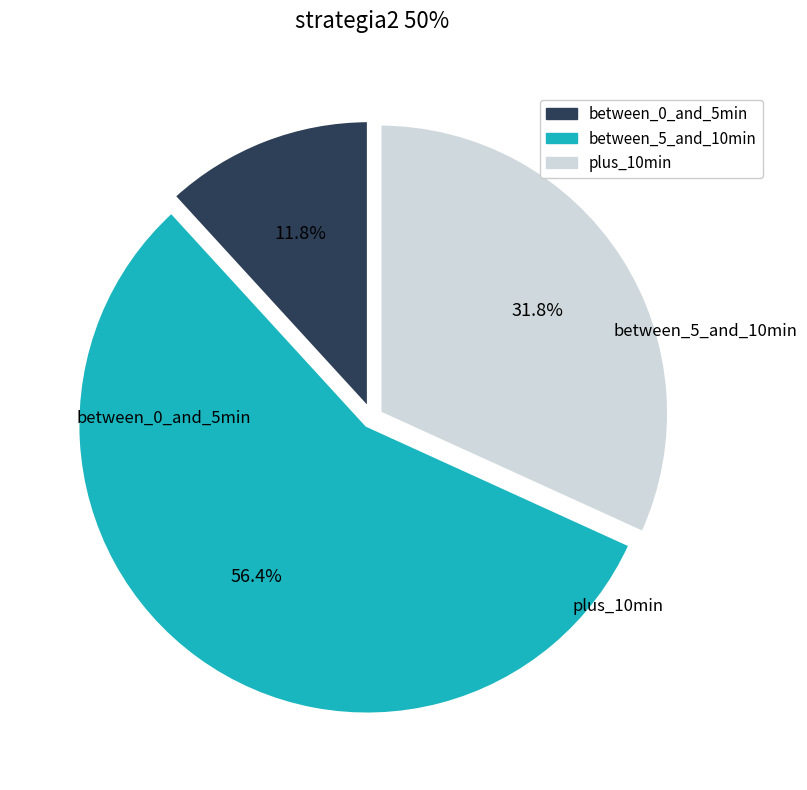

How many slices are in this pie chart?

3